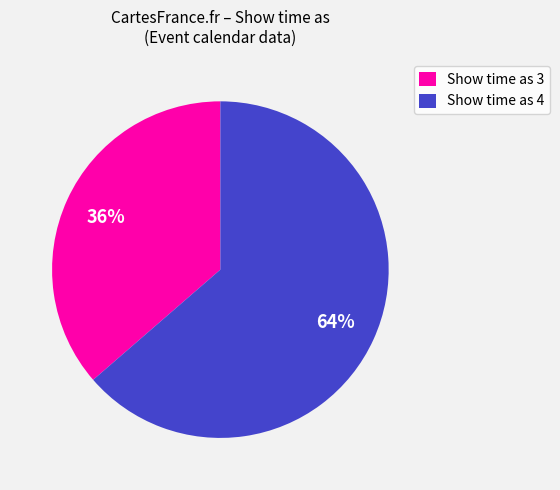

The Show time as 4 slice represents 64% of the pie. True or false?

True